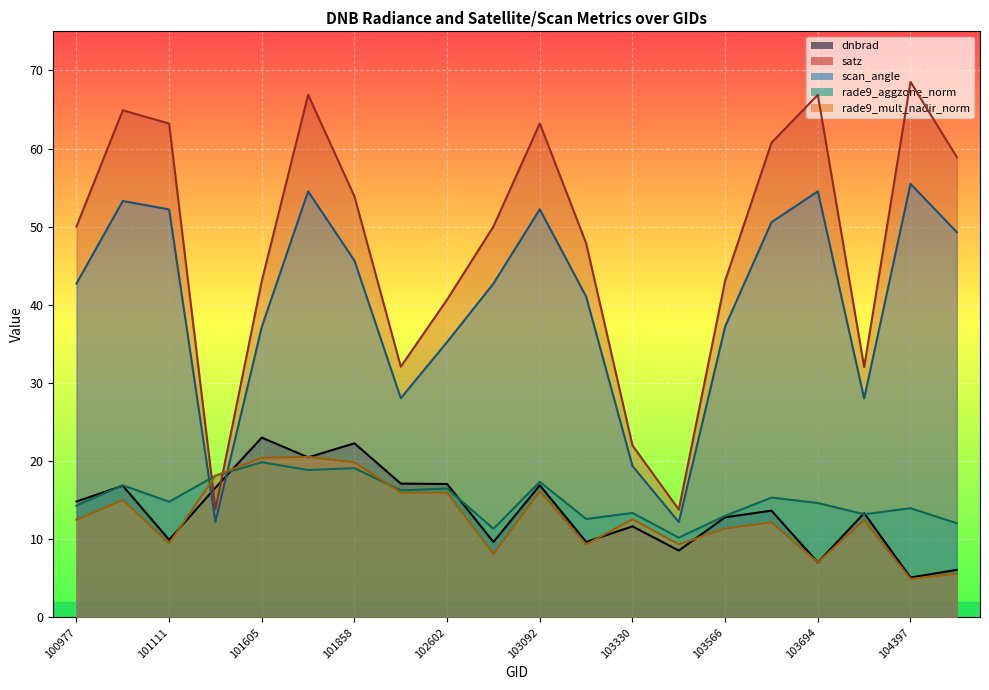

Rank the series by their maximum value, from lowest to highest.

rade9_aggzone_norm, rade9_mult_nadir_norm, dnbrad, scan_angle, satz